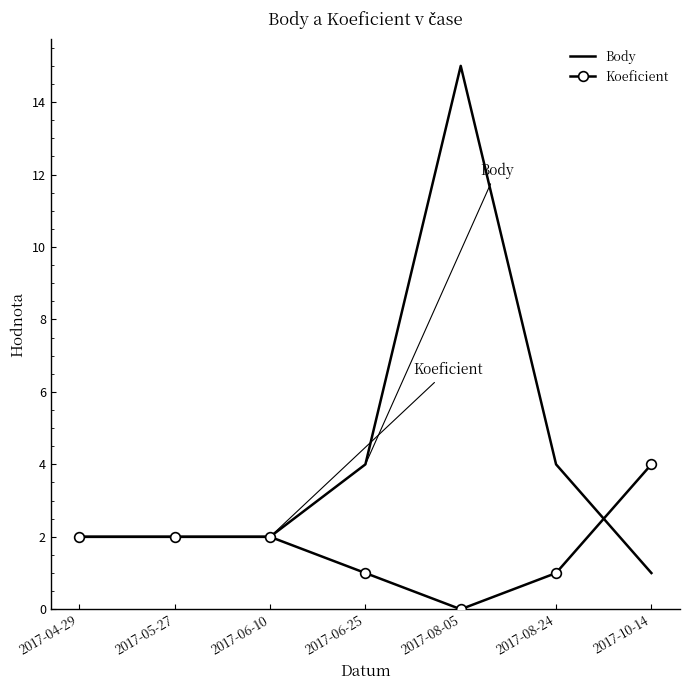

Rank the series by their maximum value, from highest to lowest.

Body, Koeficient